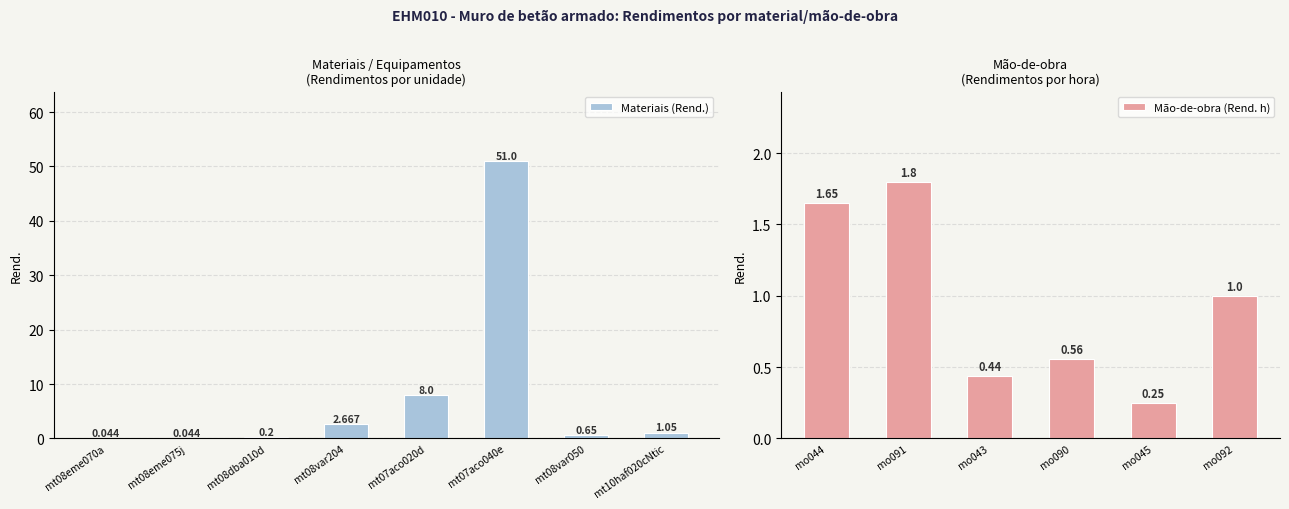

List the labels in order of value, largest first.

mt07aco040e, mt07aco020d, mt08var204, mo091, mo044, mt10haf020cNtic, mo092, mt08var050, mo090, mo043, mo045, mt08dba010d, mt08eme070a, mt08eme075j